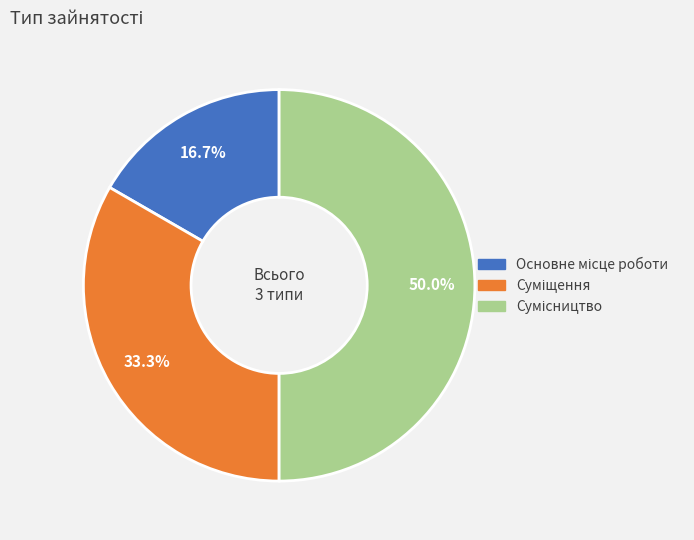

What percentage is the Суміщення slice, to the nearest percent?

33%